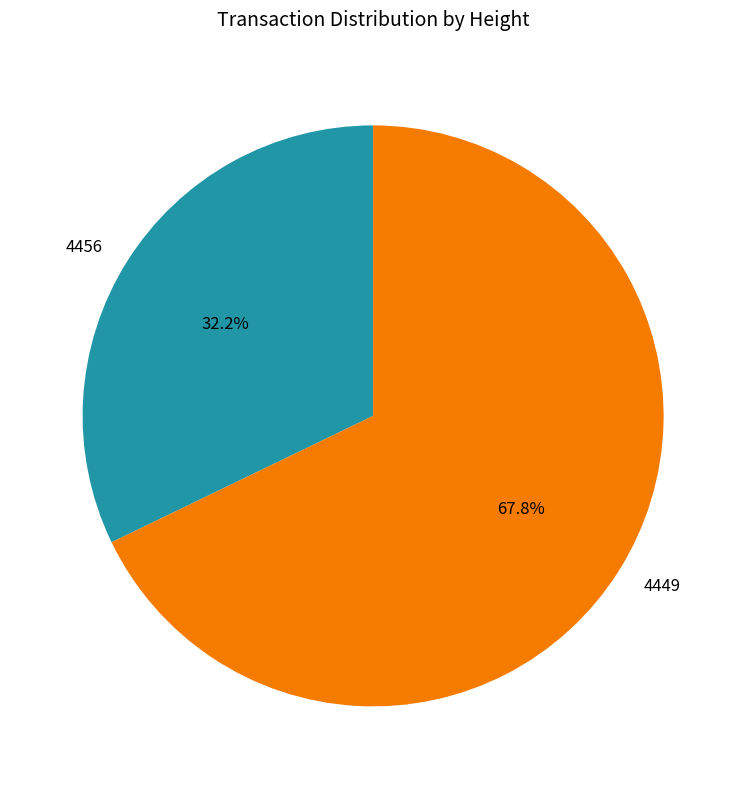

To the nearest percent, what is the difference between the 4456 and 4449 slice percentages?

36%